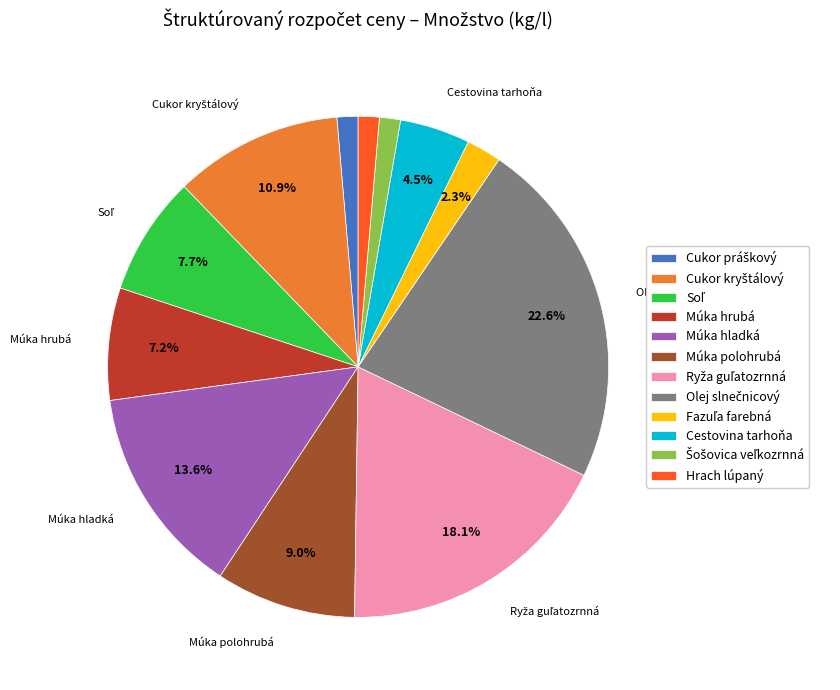

Which has a higher value, Cestovina tarhoňa or Hrach lúpaný?

Cestovina tarhoňa